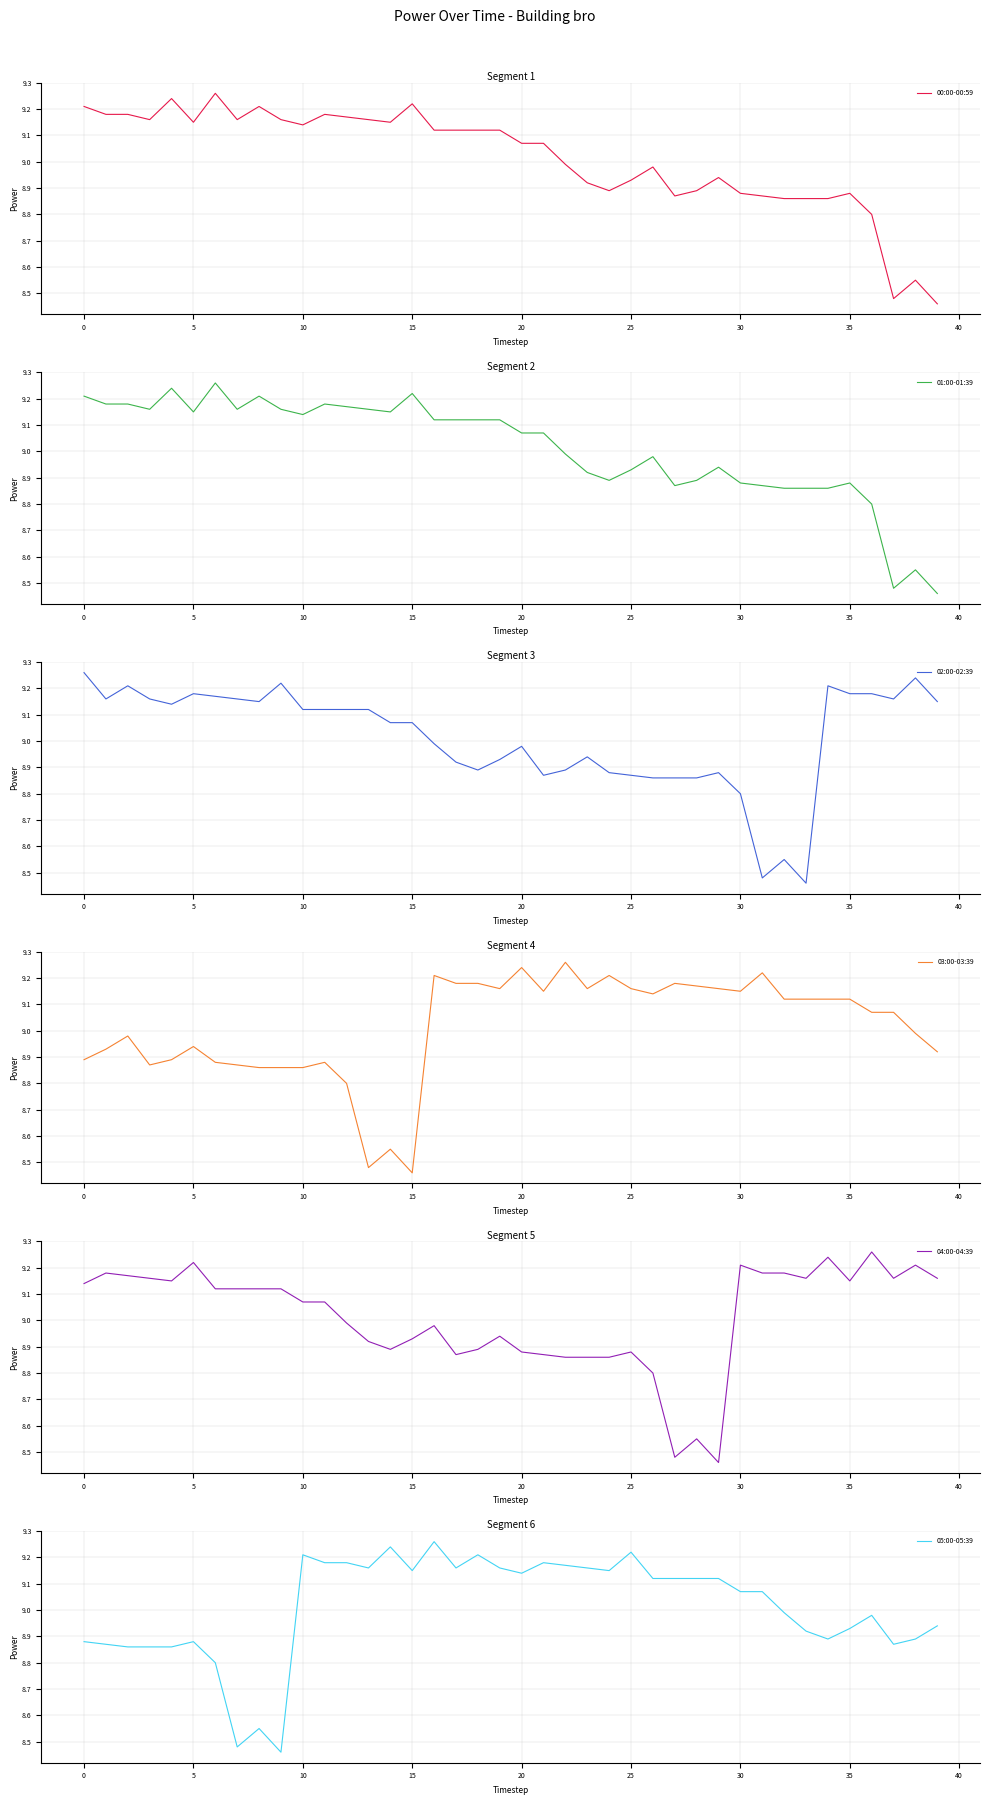

What is the lowest value of the 03:00-03:39 series?

8.5